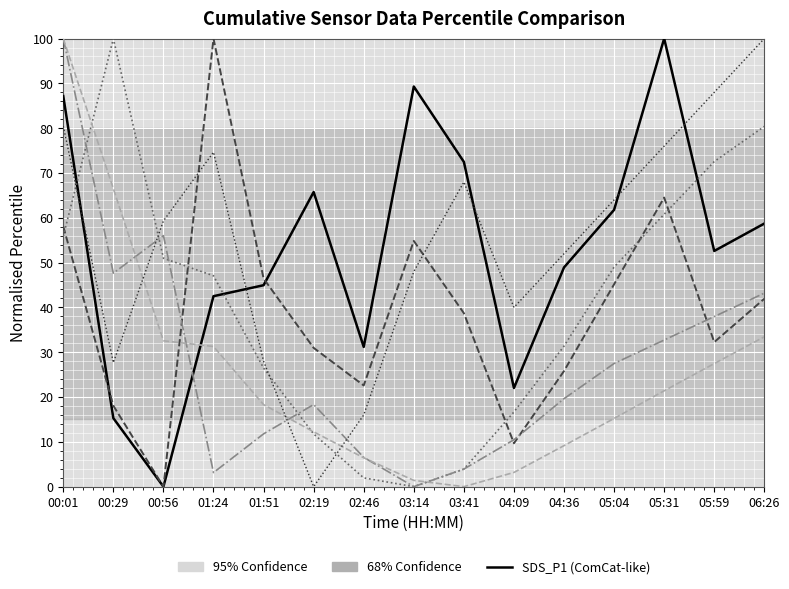

What is the spread (max minus min) of values at 02:19?

65.7